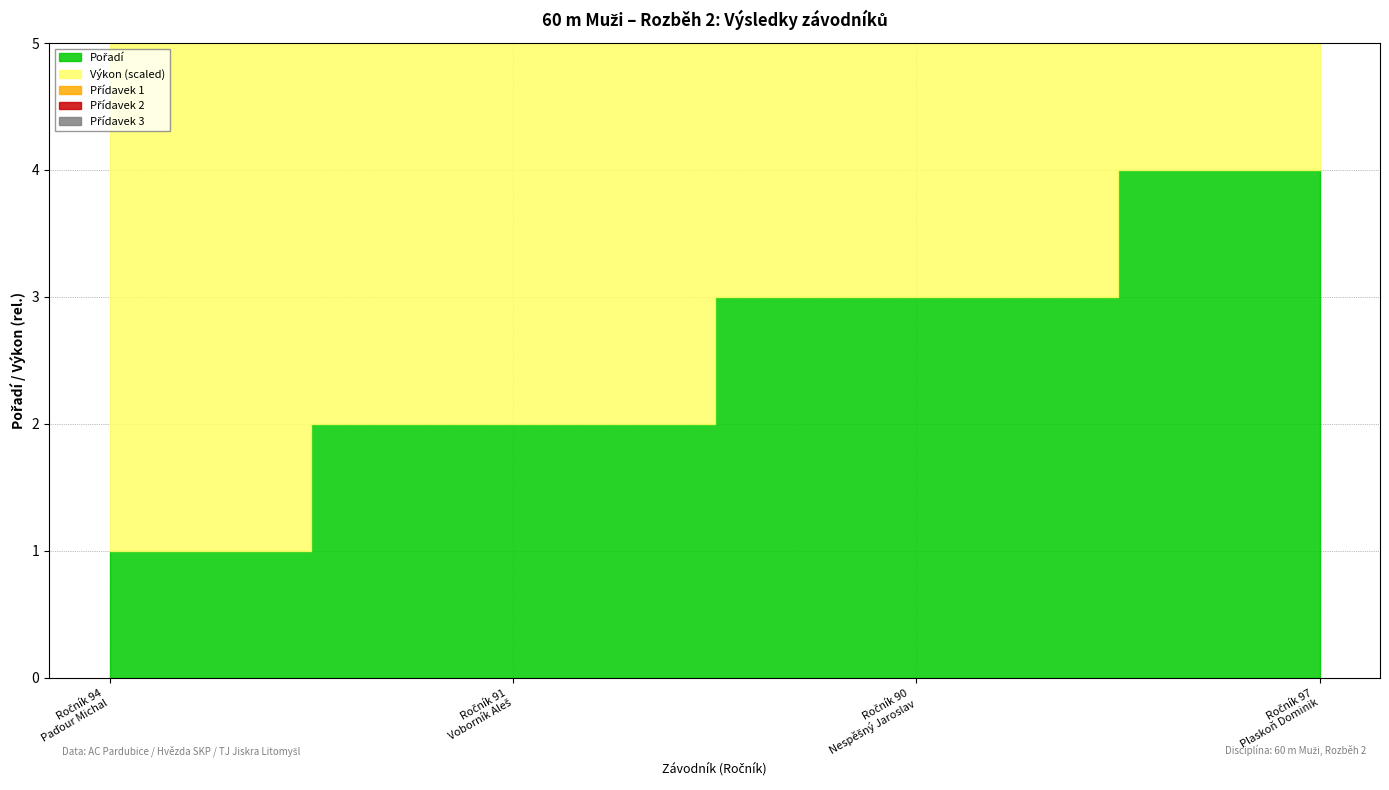

What is the minimum value shown in the chart?

1